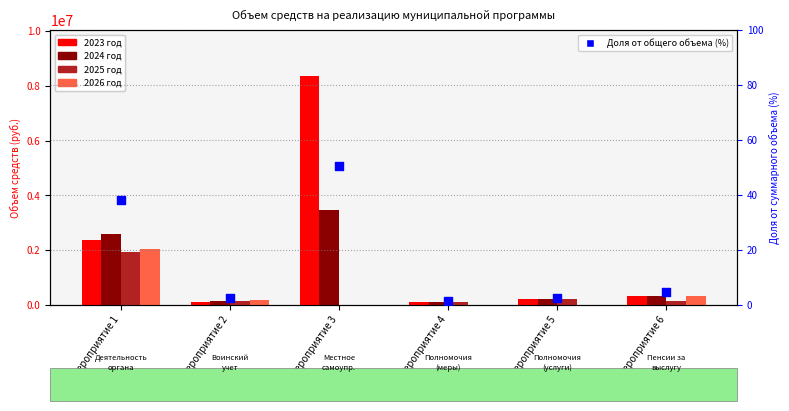

Is the value of 2023 год at Мероприятие 1 greater than the value of 2026 год at Мероприятие 5?

Yes